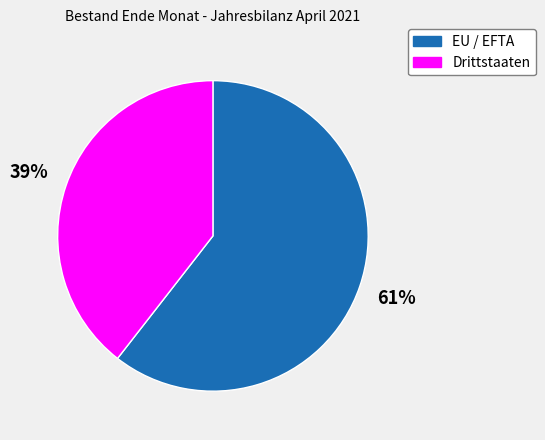

True or false: EU / EFTA accounts for 54% of the total.

False